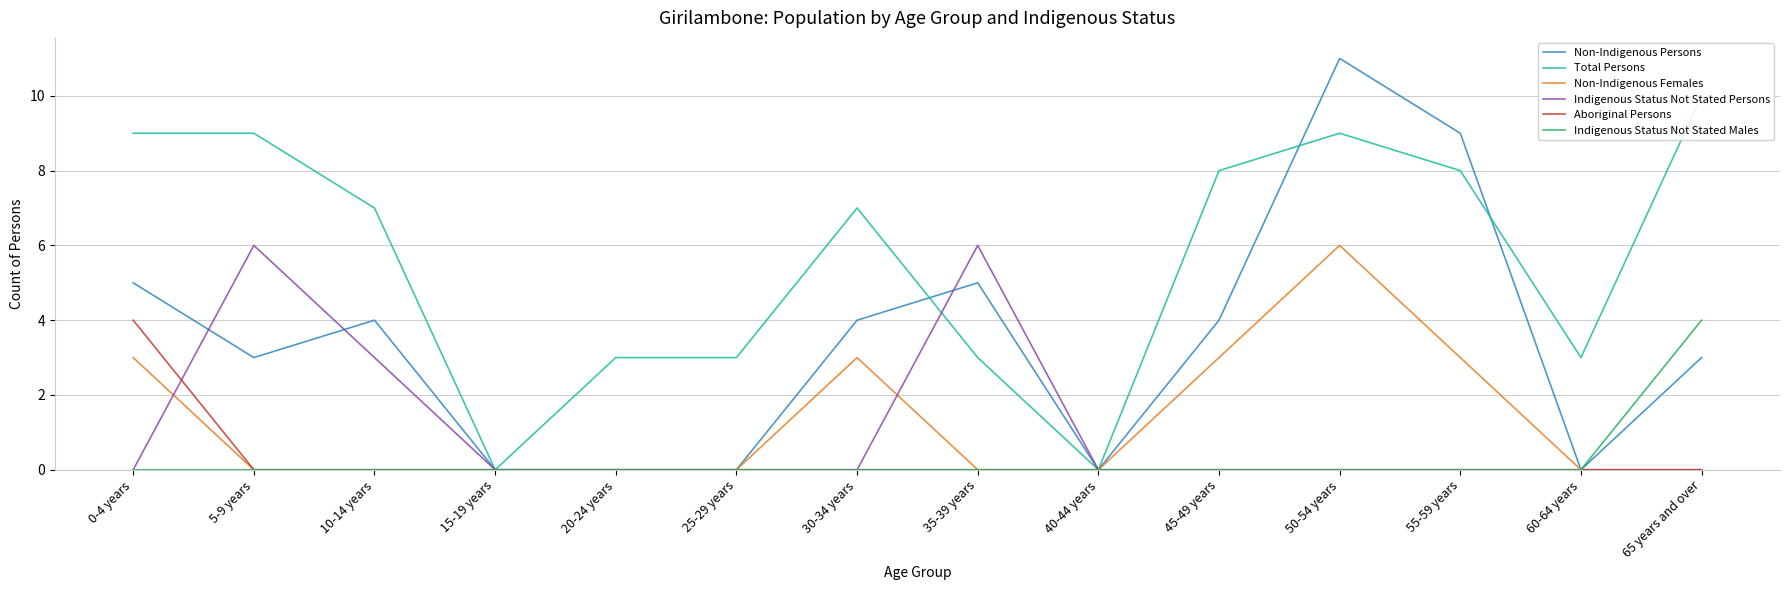

List the series in order of their peak value, highest first.

Non-Indigenous Persons, Total Persons, Non-Indigenous Females, Indigenous Status Not Stated Persons, Aboriginal Persons, Indigenous Status Not Stated Males